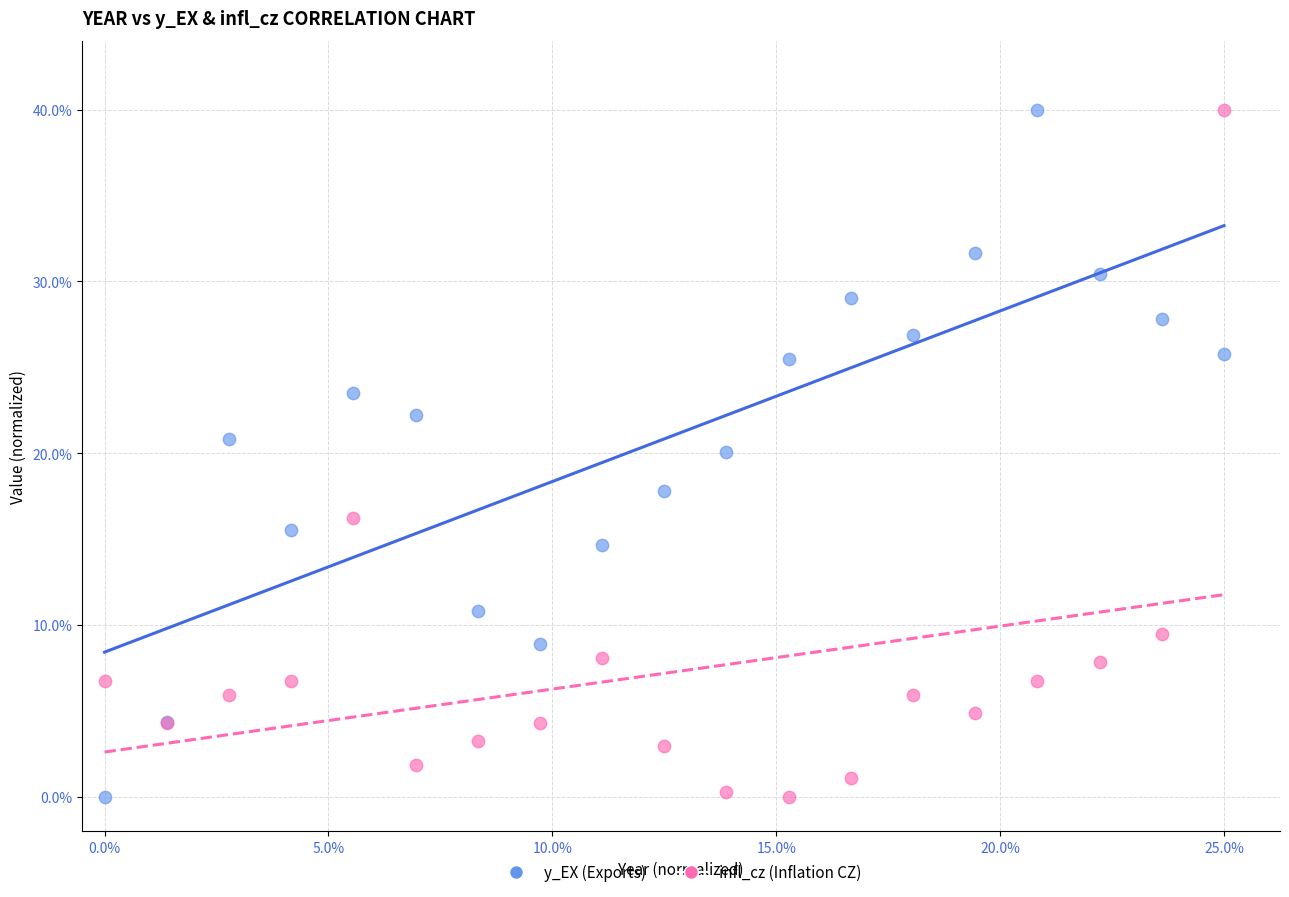

What is the X range (max minus min) for the scatter plot?

1.0